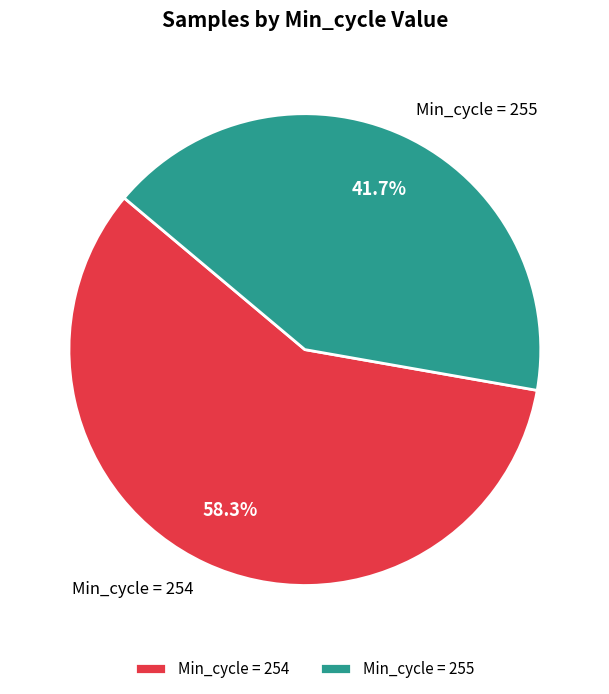

Which slice is the smallest?

Min_cycle = 255